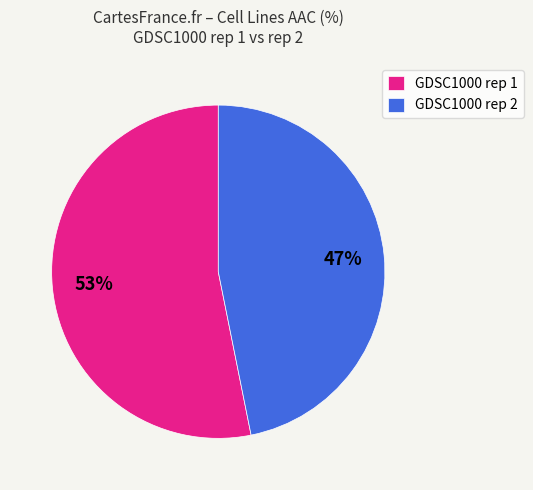

Do GDSC1000 rep 1 and GDSC1000 rep 2 together represent more than half of the pie?

Yes